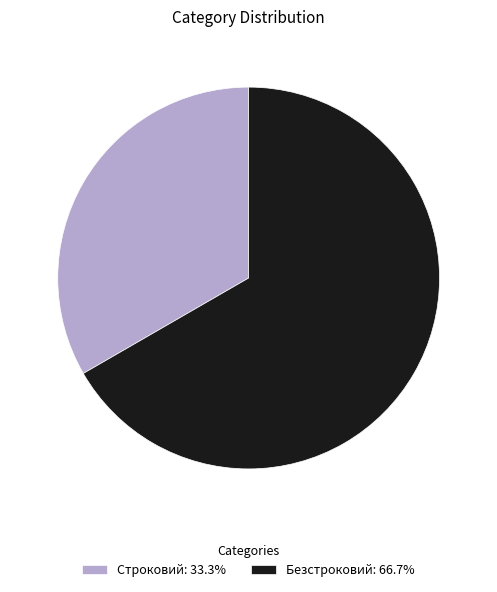

Rank the categories by value from lowest to highest.

Строковий, Безстроковий